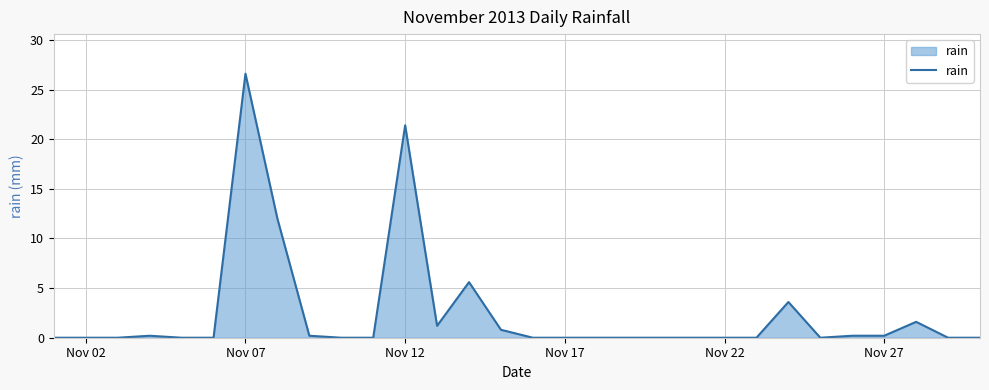

What is the maximum value shown in the chart?

26.6